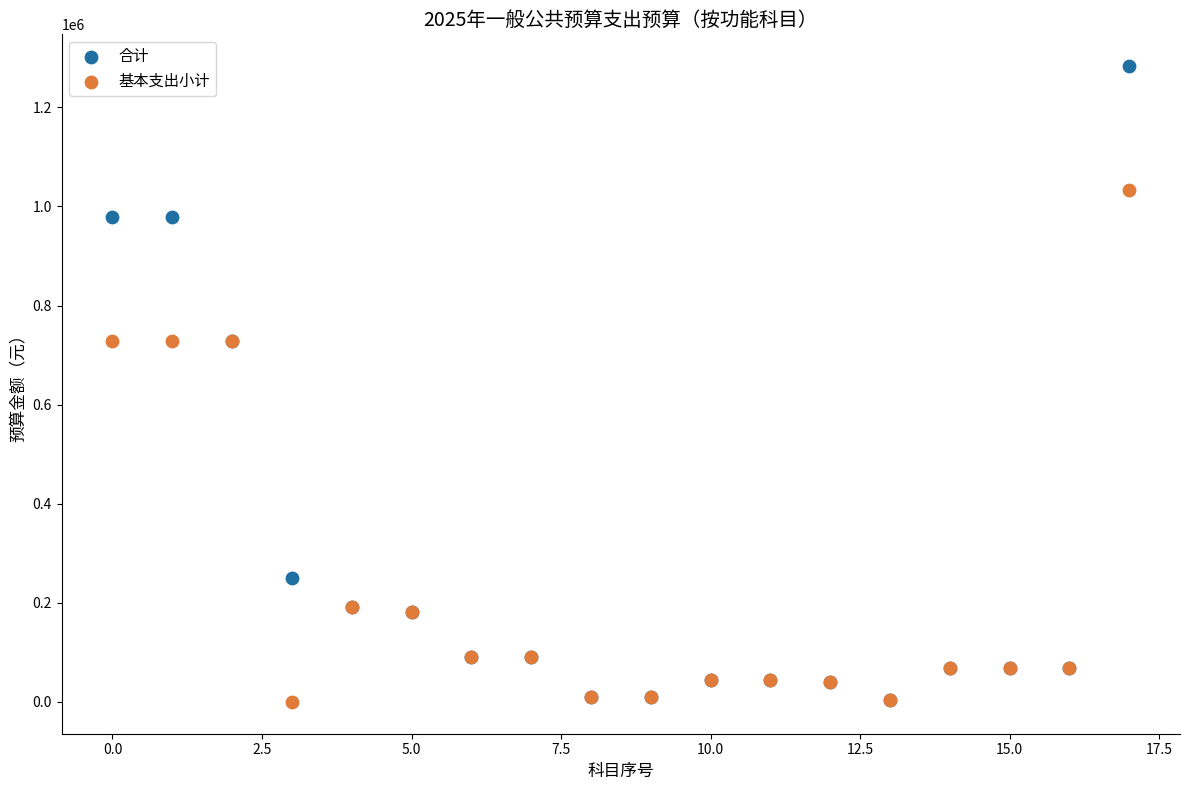

Which series has the largest Y range (max minus min)?

合计